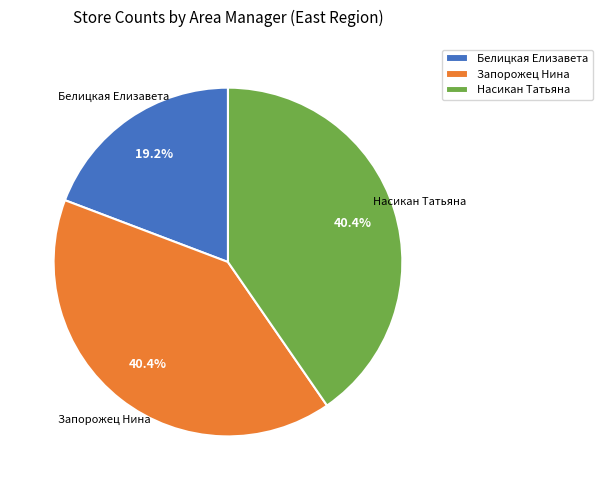

To the nearest percent, what is the combined percentage of Насикан Татьяна and Запорожец Нина?

81%